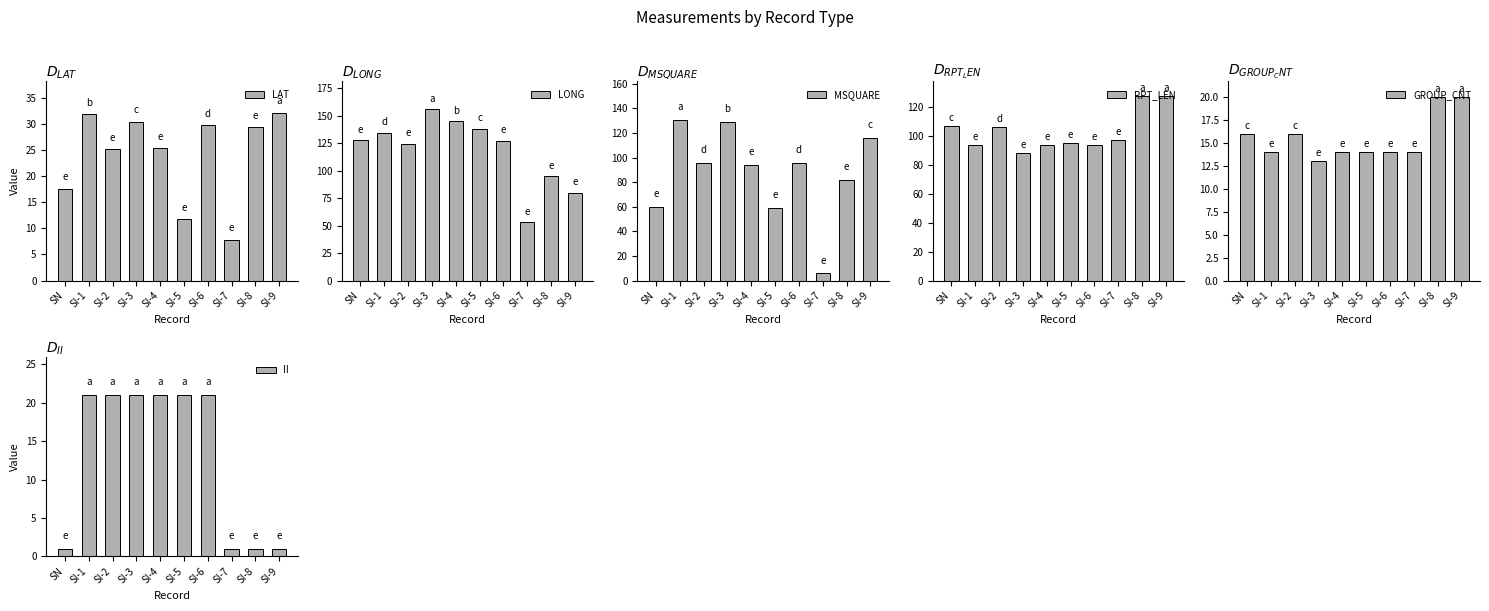

What is the average value of the LONG series?

118.1